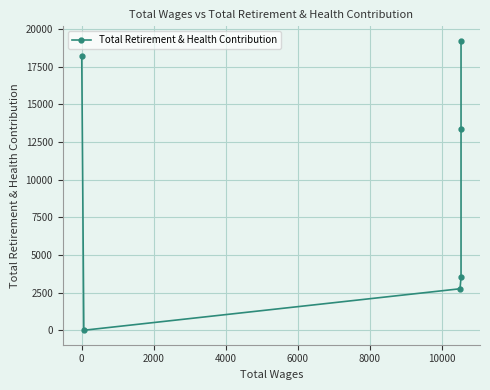

How many interior local valleys (lower than both neighbors) does the data have?

1